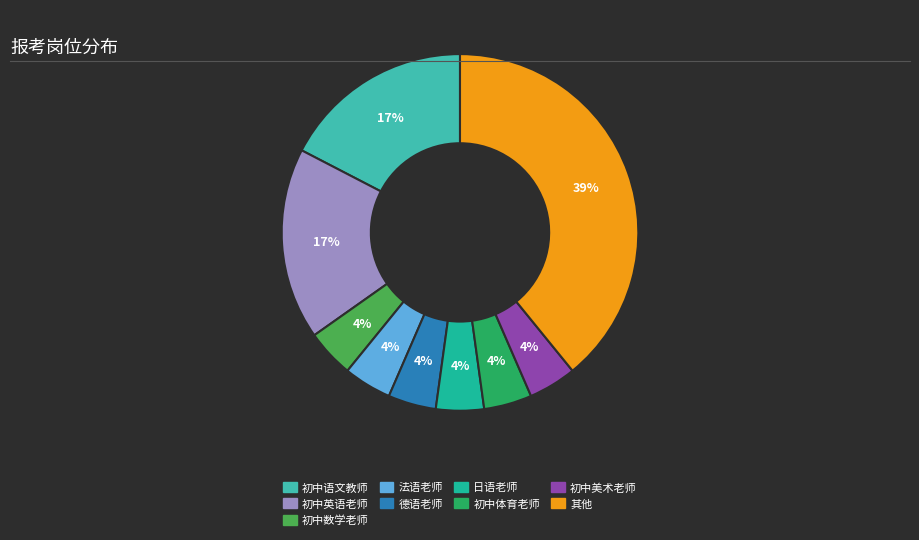

Is the sum of 日语老师 and 其他 greater than half?

No